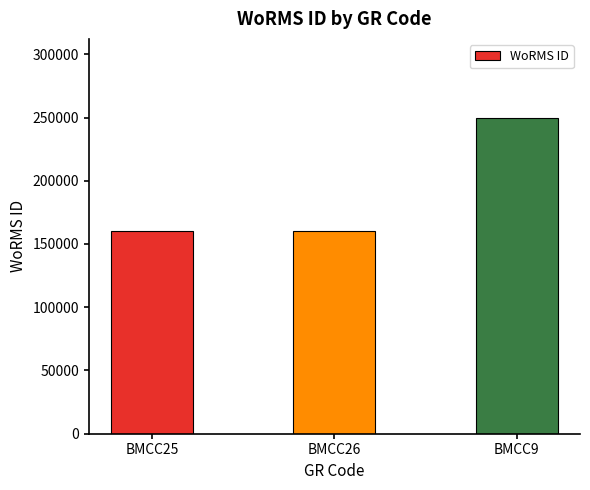

What is the difference between the maximum and minimum values?

89167